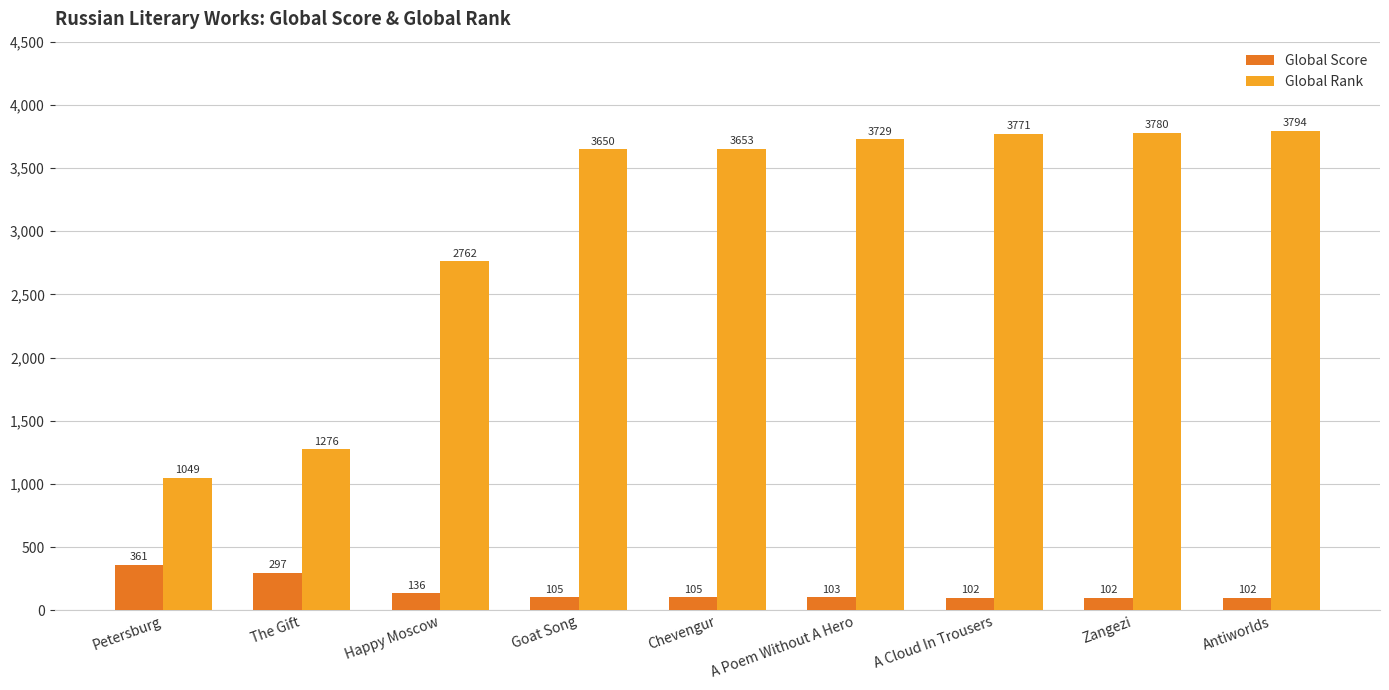

What is the difference between the second highest and second lowest values in the Global Rank series?

2504